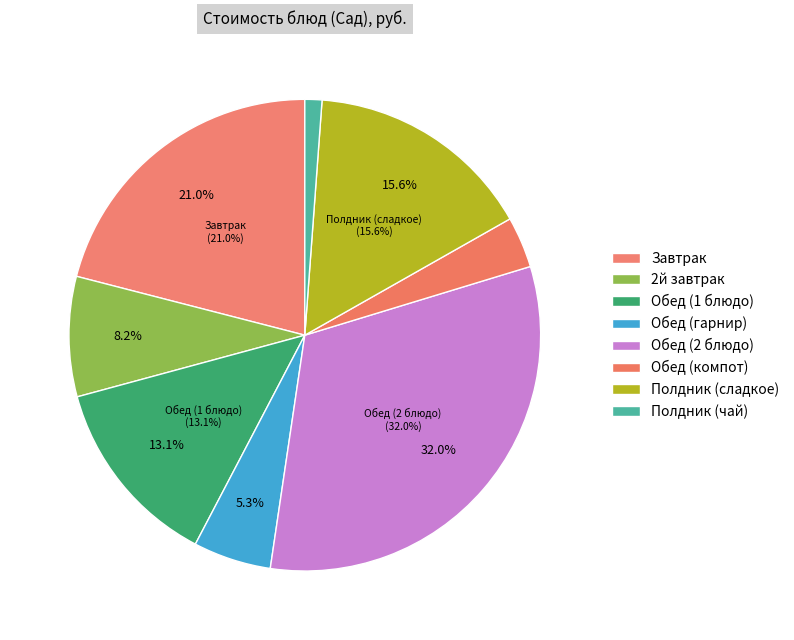

Combined, what portion of the pie is Обед (1 блюдо) and Обед (2 блюдо)?

45.2%